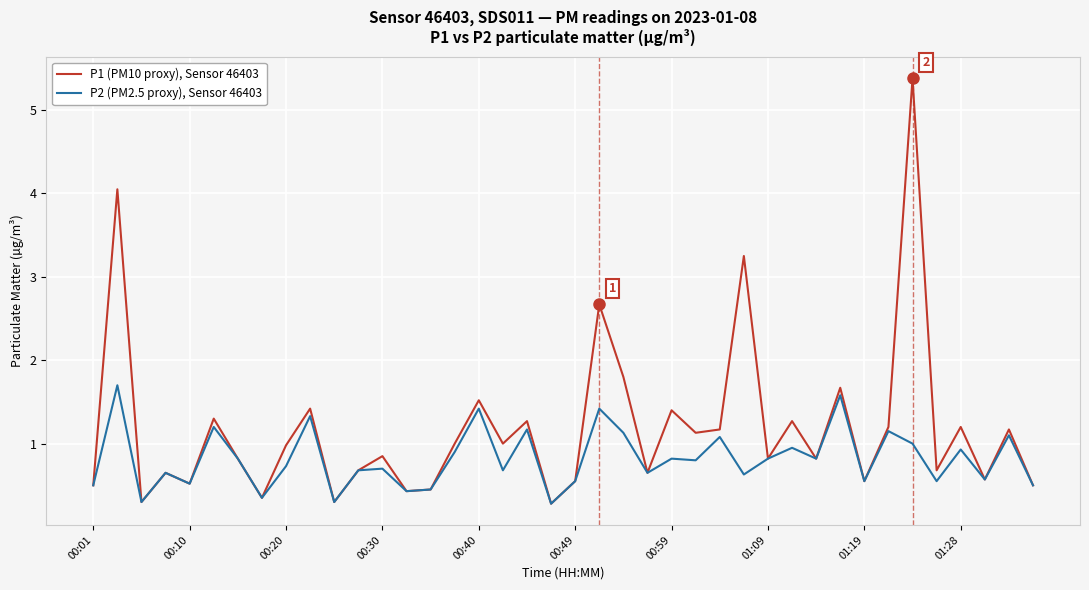

Which series has the widest spread of values?

P1 (PM10 proxy), Sensor 46403